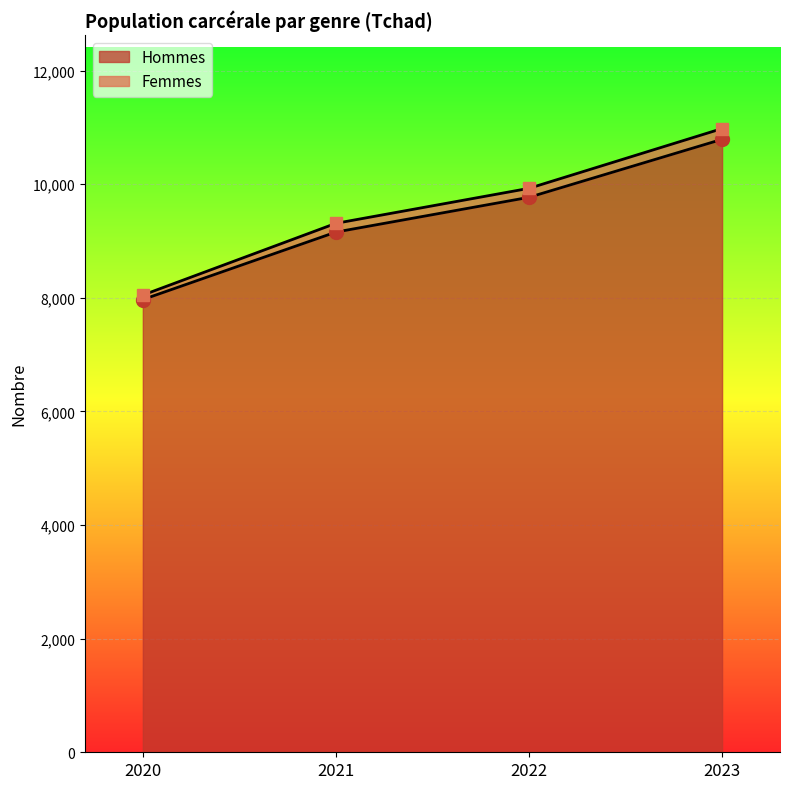

What value does the data have at 2021, to the nearest 50?

9150